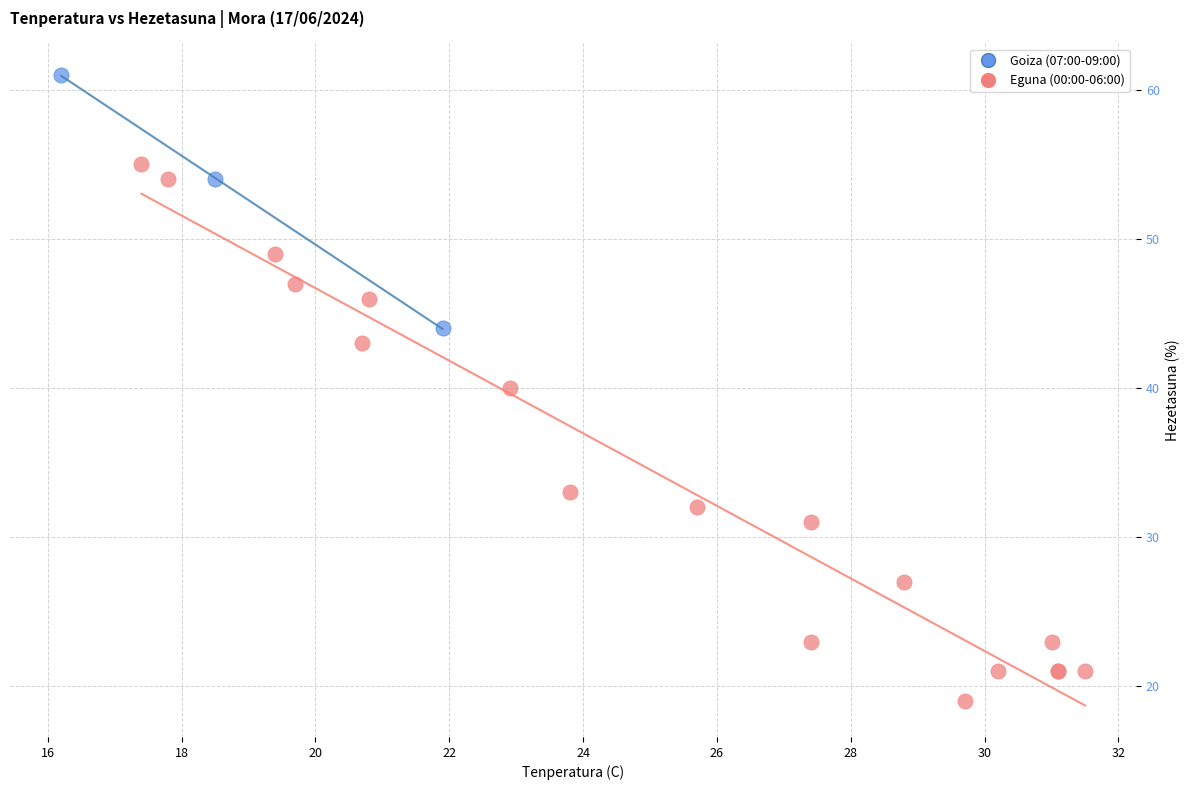

Which series contains the lowest Y value?

Eguna (00:00-06:00)